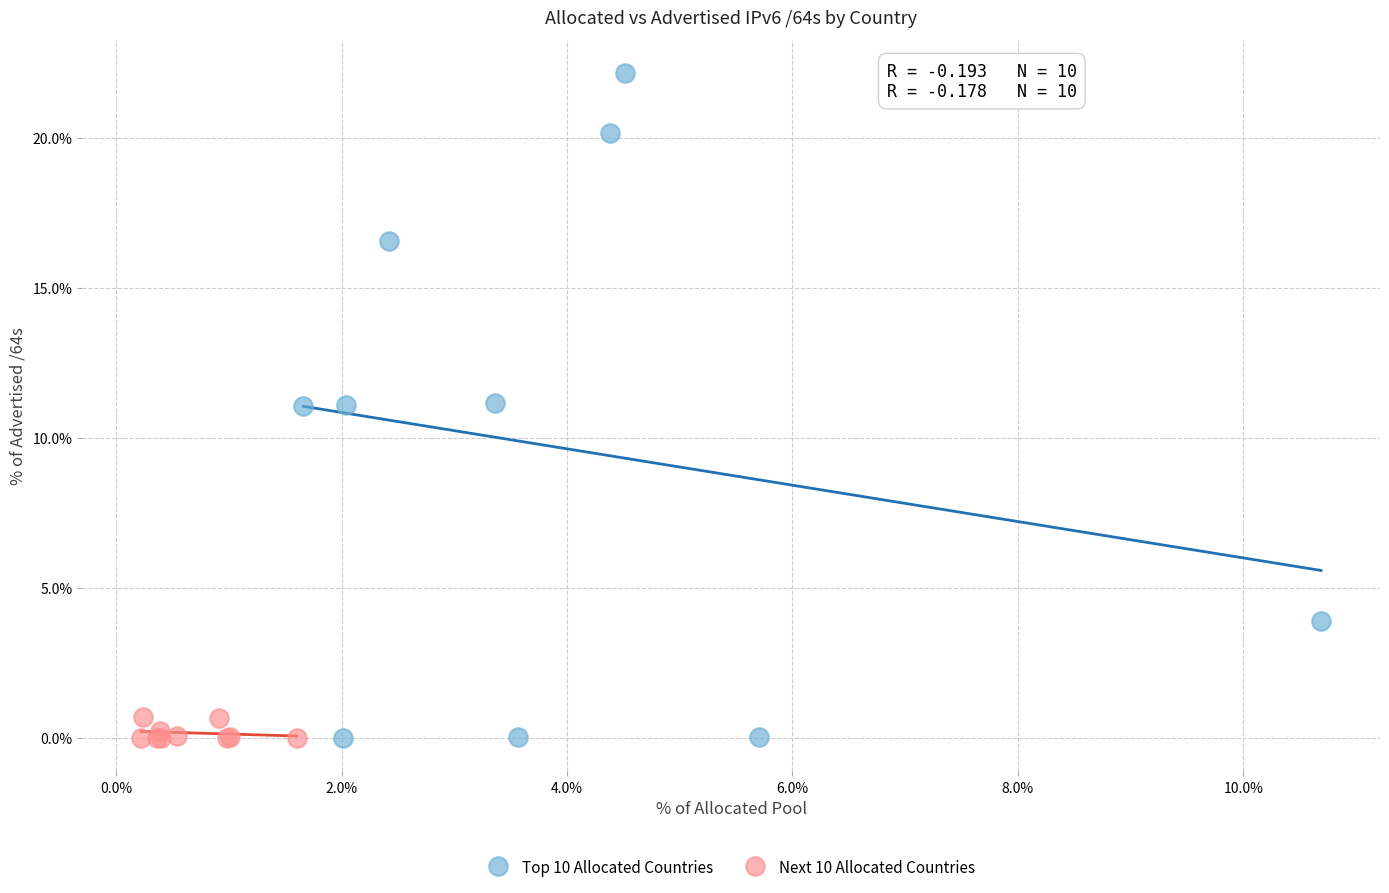

Which series has the largest Y range (max minus min)?

Top 10 Allocated Countries